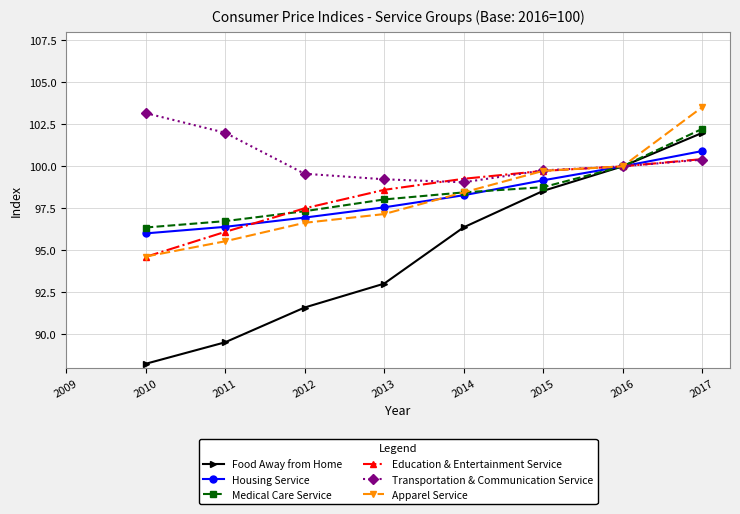

Is the value of Apparel Service at 2009 greater than the value of Transportation & Communication Service at 2009?

No